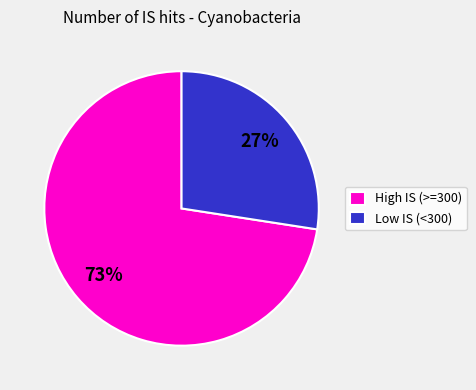

To the nearest percent, what portion does Low IS (<300) represent?

27%